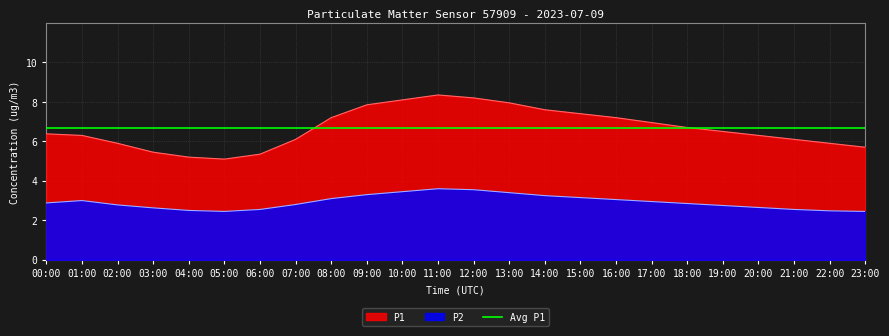

At how many categories does at least one series exceed 5?

24